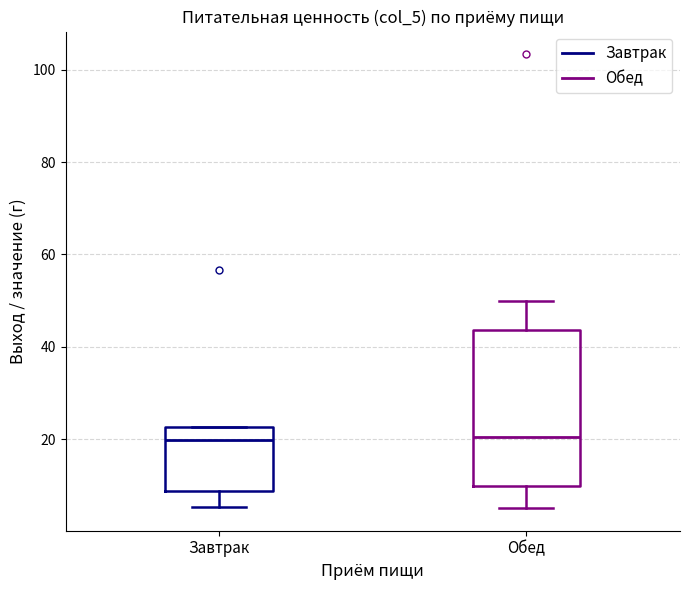

Reading left to right, transcribe this box plot: for each box, give where its median line is, the range the box spans, and where its two whiskers end, as read against the y-axis. The values are not printed on the chart, so give them approximately, as read against the axis.

Завтрак: median 20, box 8 to 22, whiskers 6 to 22
Обед: median 20, box 10 to 44, whiskers 6 to 50